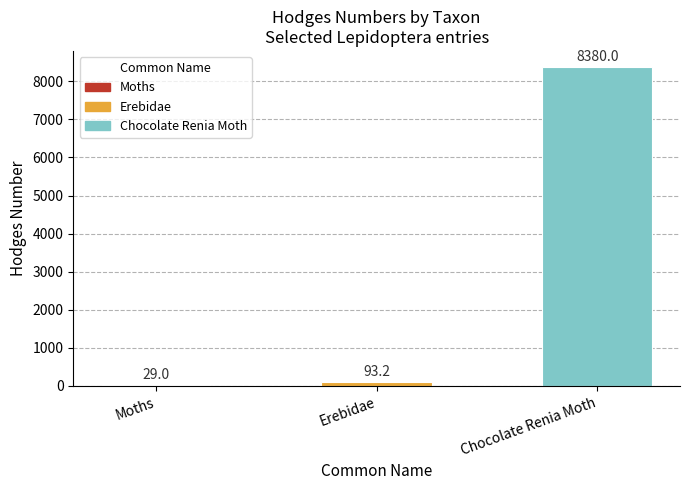

What is the ratio of the value at Chocolate Renia Moth to the value at Moths?

289.0